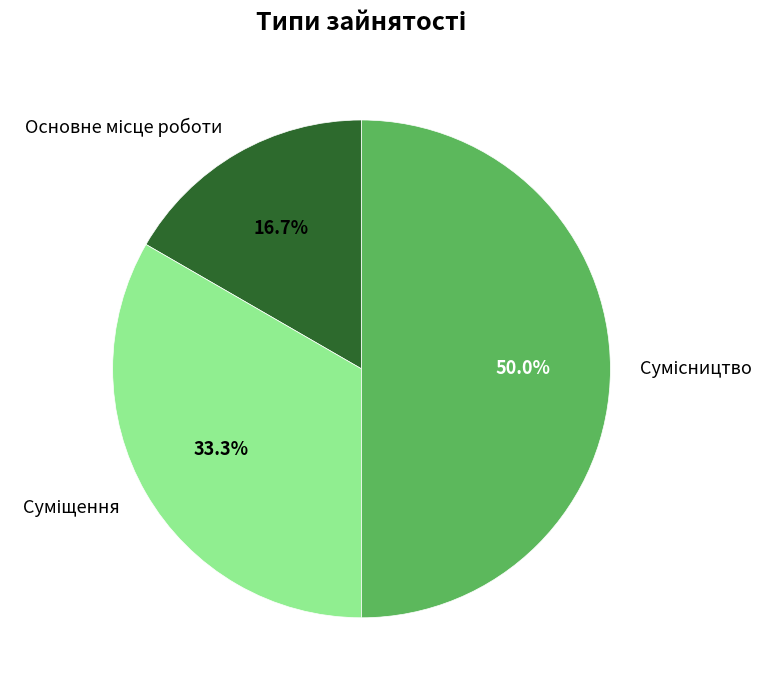

What is the ratio of the value at Основне місце роботи to the value at Сумісництво?

0.3